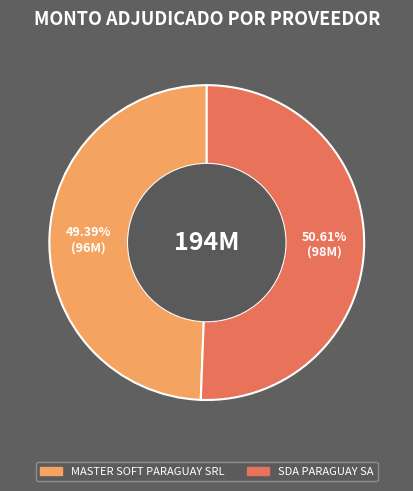

Between SDA PARAGUAY SA and MASTER SOFT PARAGUAY SRL, which is larger?

SDA PARAGUAY SA